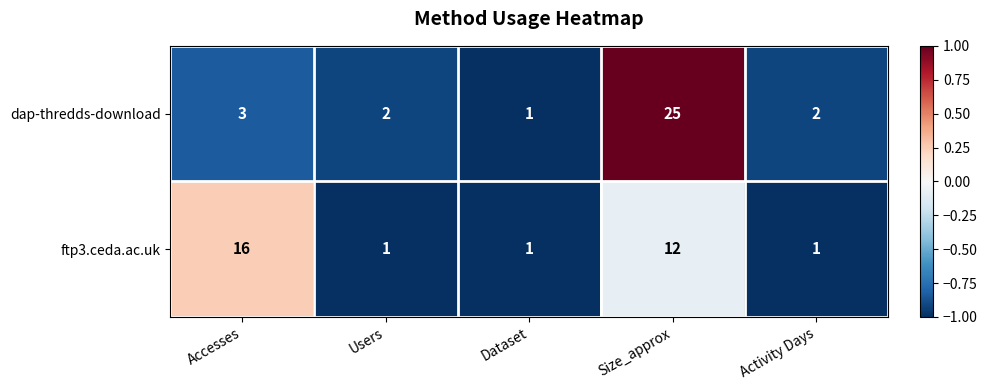

The value of ftp3.ceda.ac.uk at Accesses is 25. True or false?

False